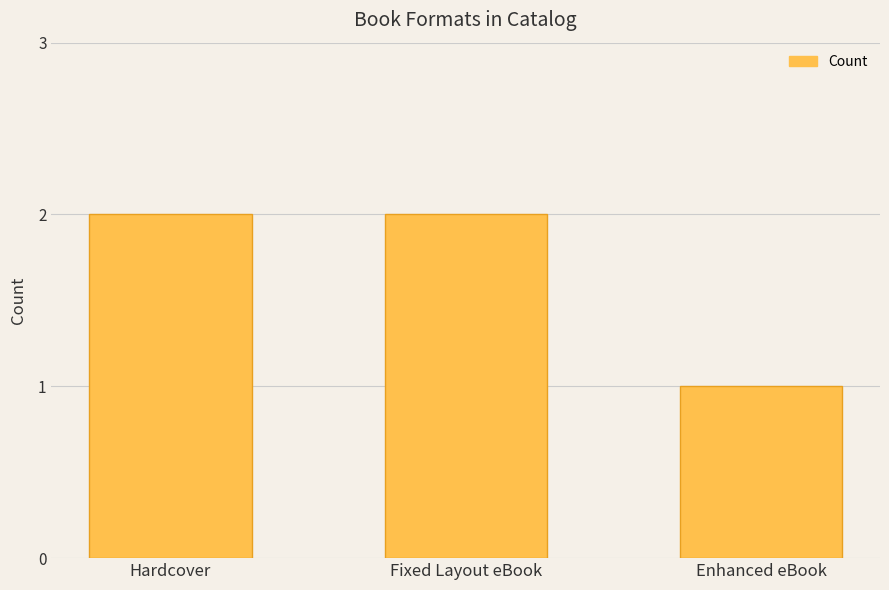

Is it true that the value at Fixed Layout eBook is 3?

False